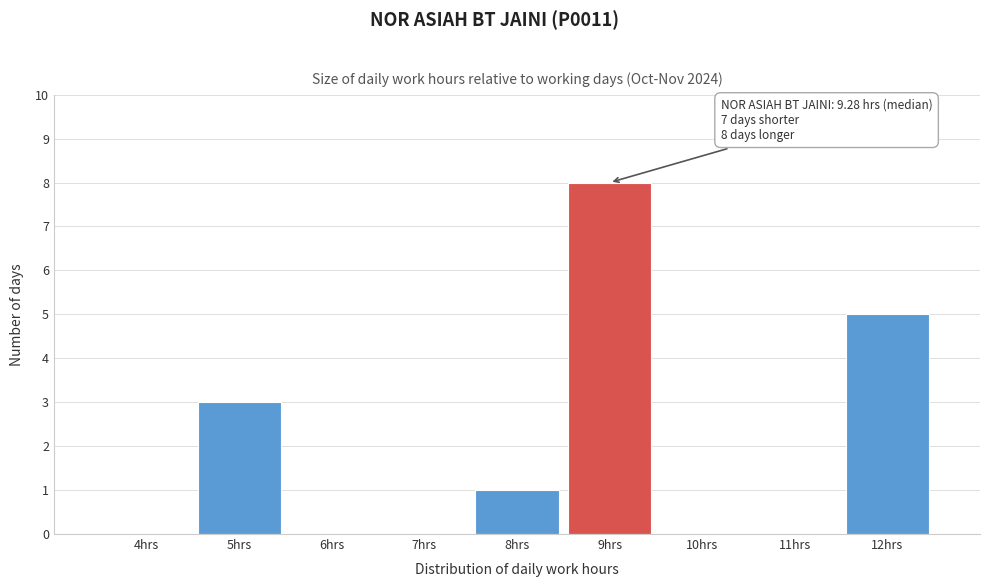

Reading left to right, list all the values displayed in this chart.

4hrs=0	5hrs=3	6hrs=0	7hrs=0	8hrs=1	9hrs=8	10hrs=0	11hrs=0	12hrs=5